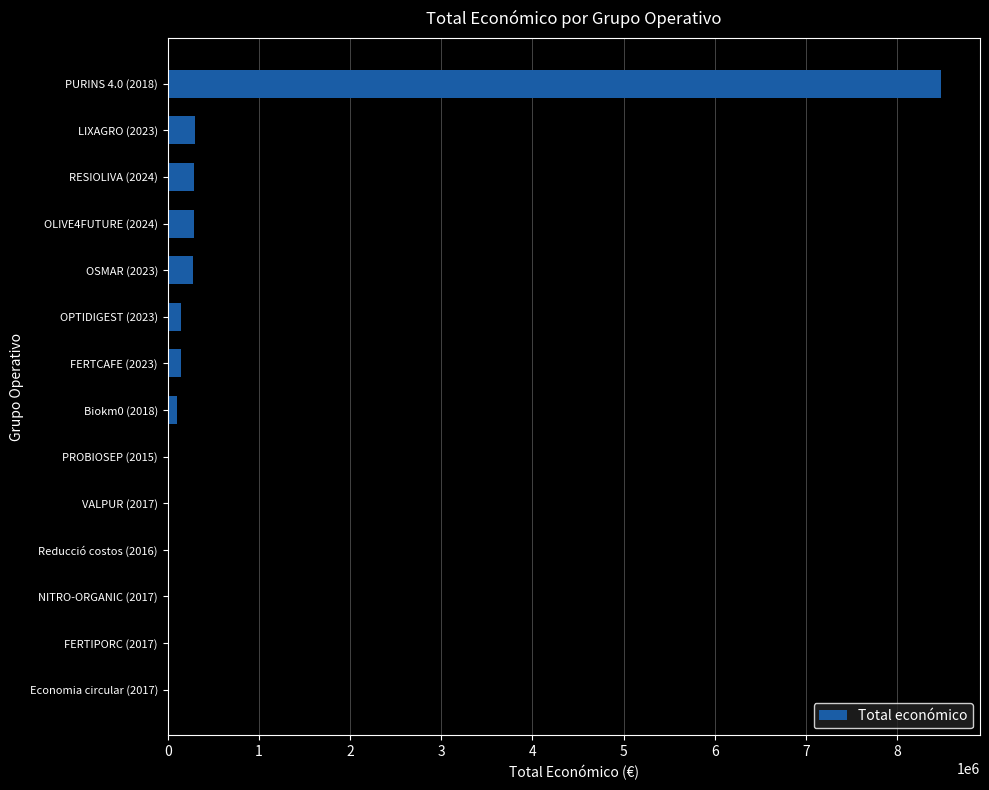

What is the sum of all values?

10100123